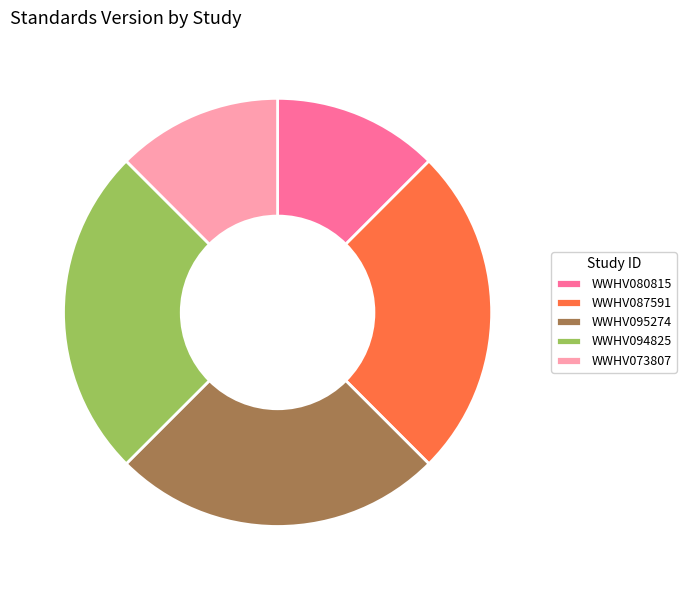

Combined, do WWHV094825 and WWHV080815 account for over 50%?

No